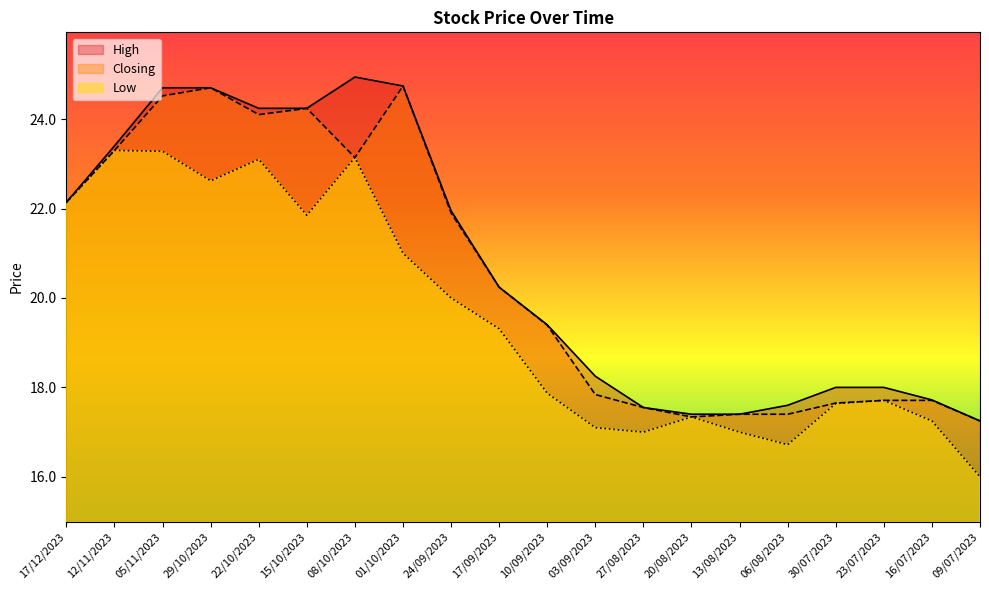

At 22/10/2023, list the series in order from smallest to largest.

Low, Closing, High